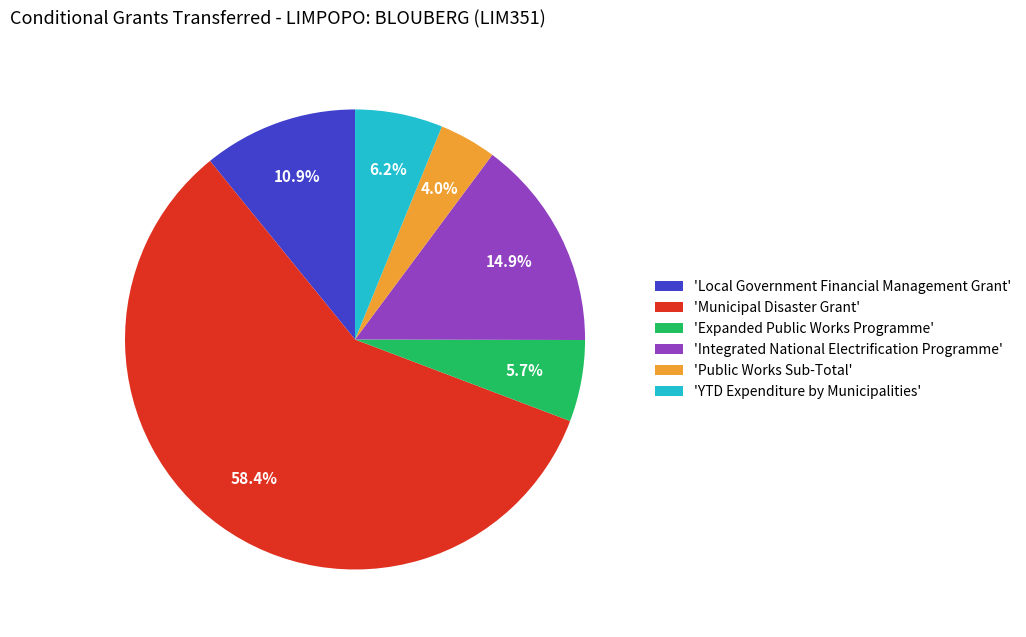

What portion of the pie excludes 'Public Works Sub-Total'?

96.0%